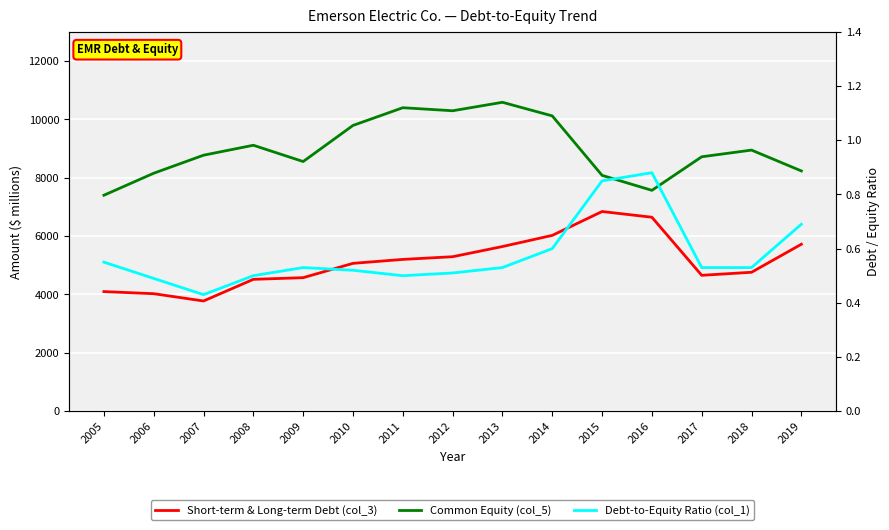

True or false: Short-term & Long-term Debt (col_3) and Debt-to-Equity Ratio (col_1) intersect in this chart.

False